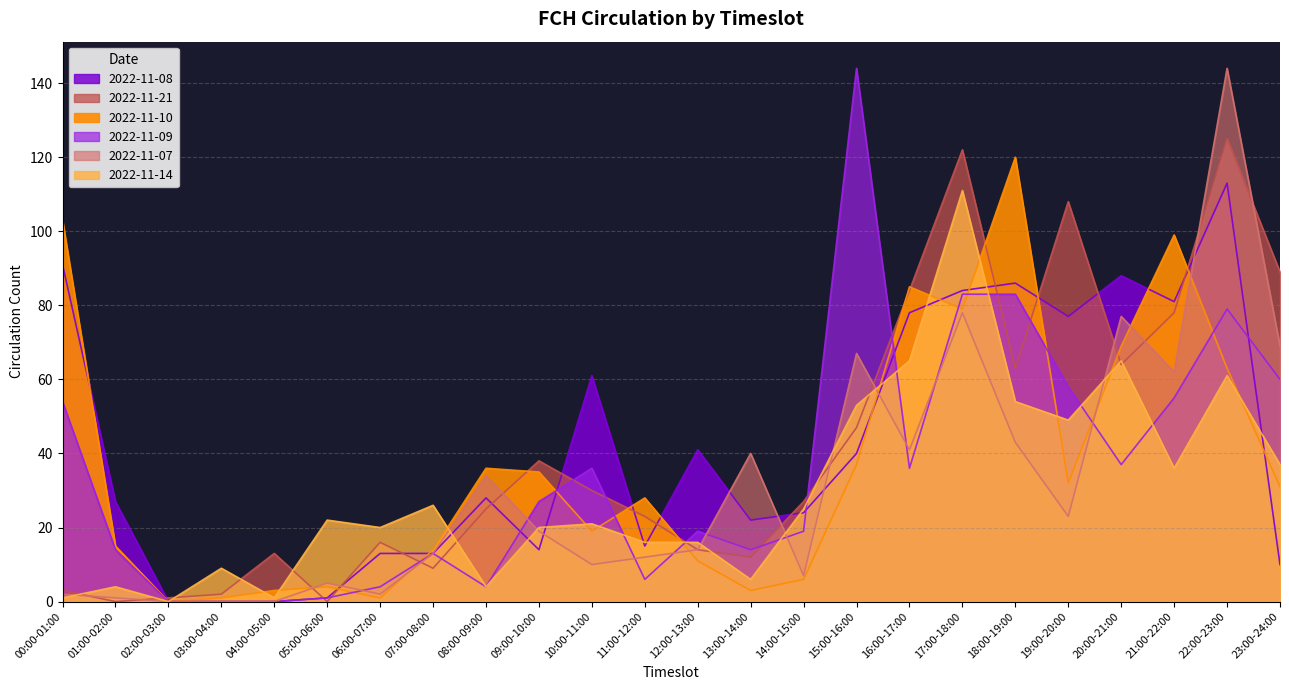

Between 18:00-19:00 and 11:00-12:00, which is larger?

18:00-19:00